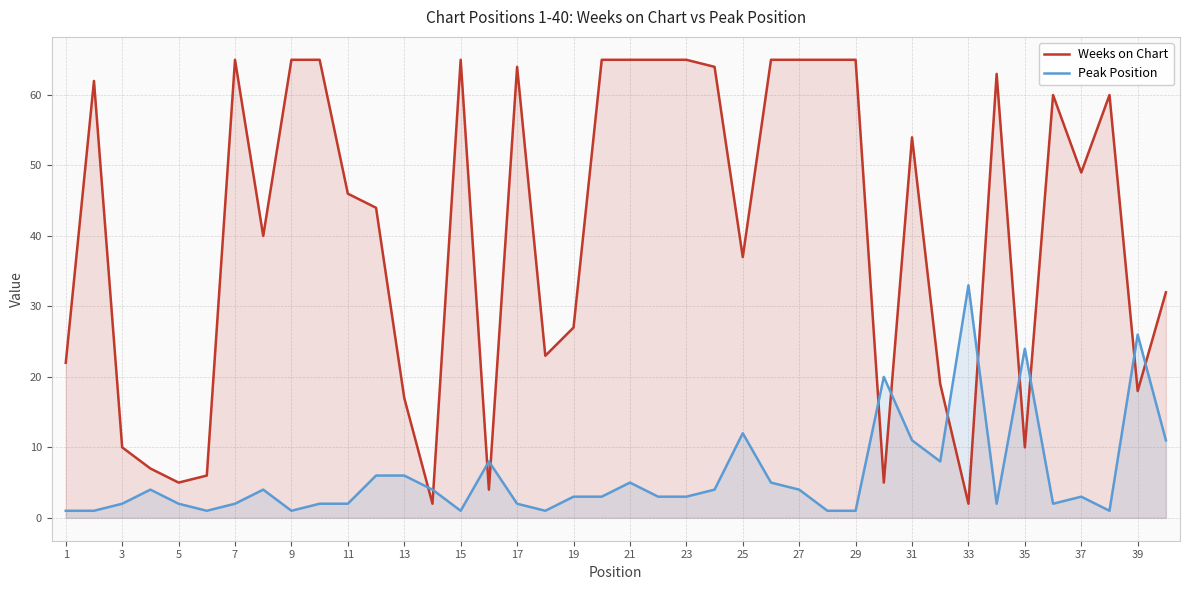

Which series has the largest range (max minus min)?

Weeks on Chart